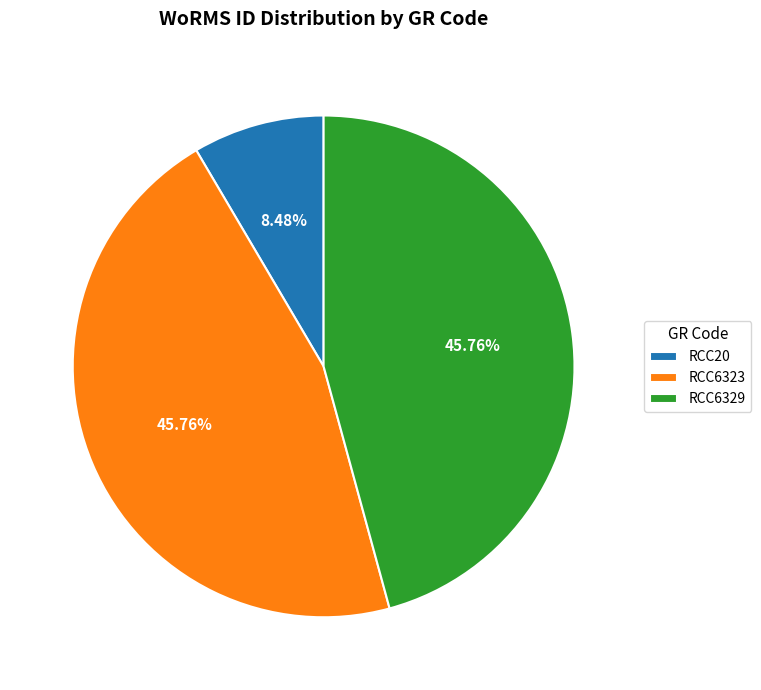

Does any single category account for the majority?

No